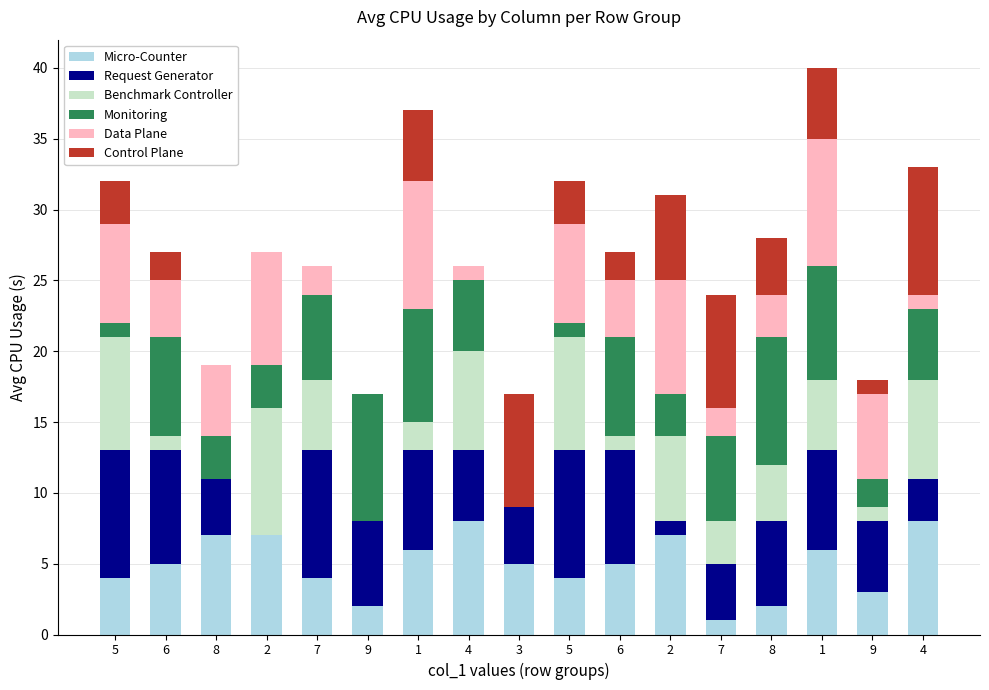

Which has a higher value, 2 or 8?

2